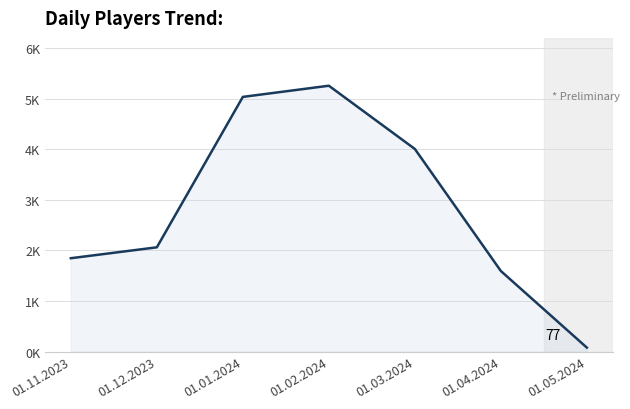

Does the chart display data point markers on the line(s)?

No